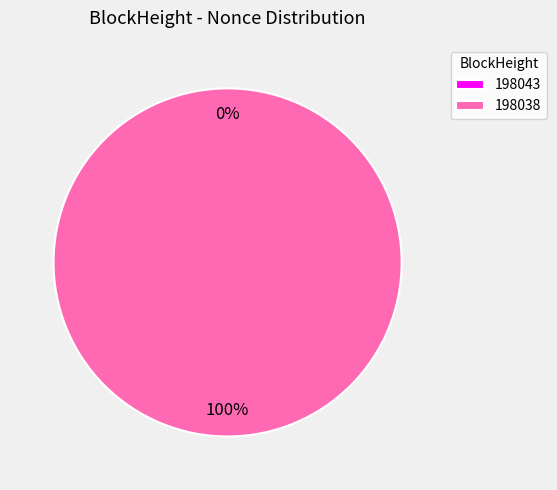

To the nearest percent, what percentage of the pie is 198038?

100%